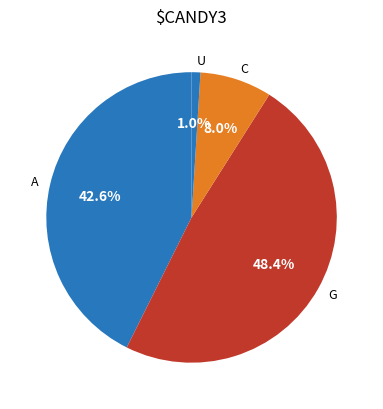

What is the largest slice in the pie chart?

G